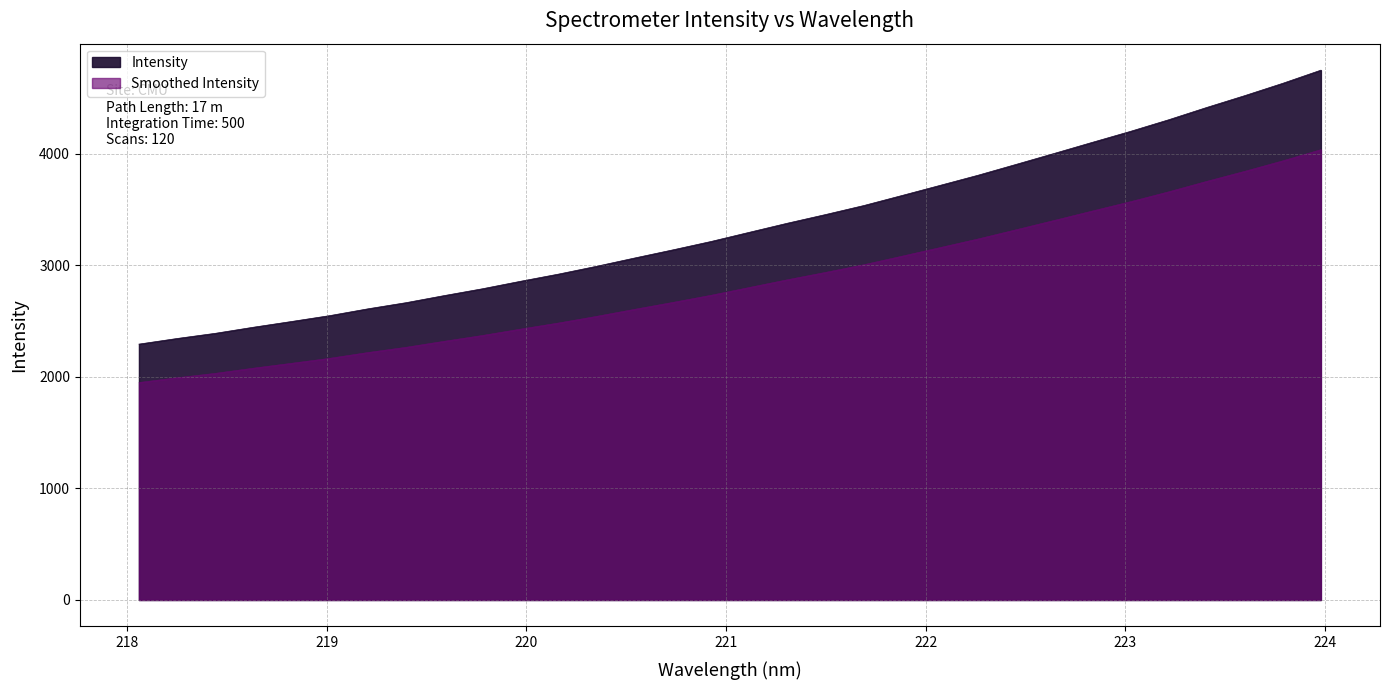

What is the label of the 14th point from the left?

220.5444